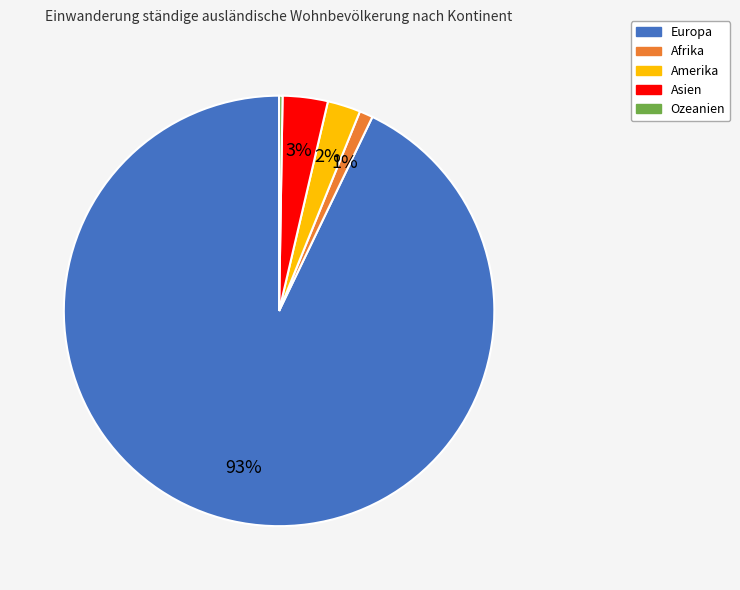

To the nearest percent, what portion does Amerika represent?

2%